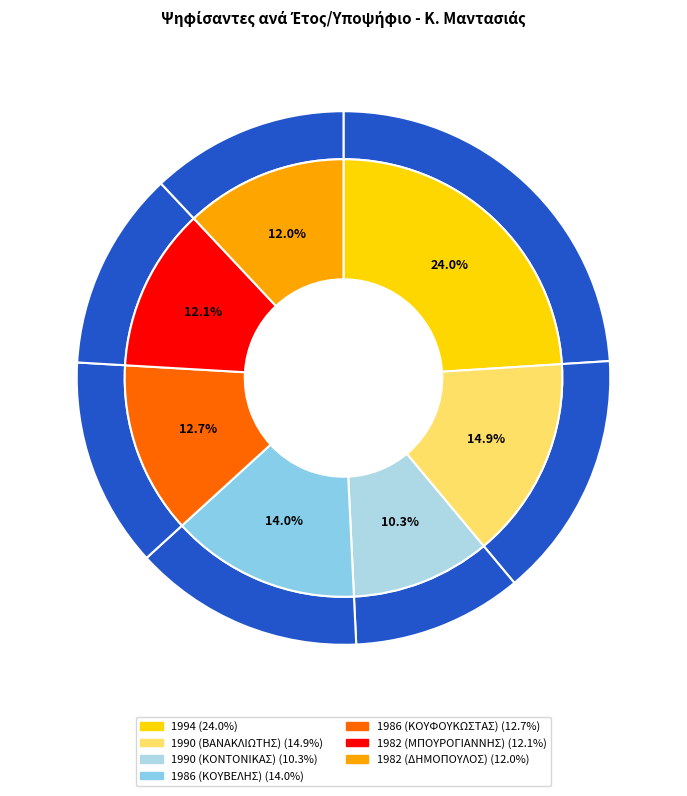

What is the largest slice in the pie chart?

1994